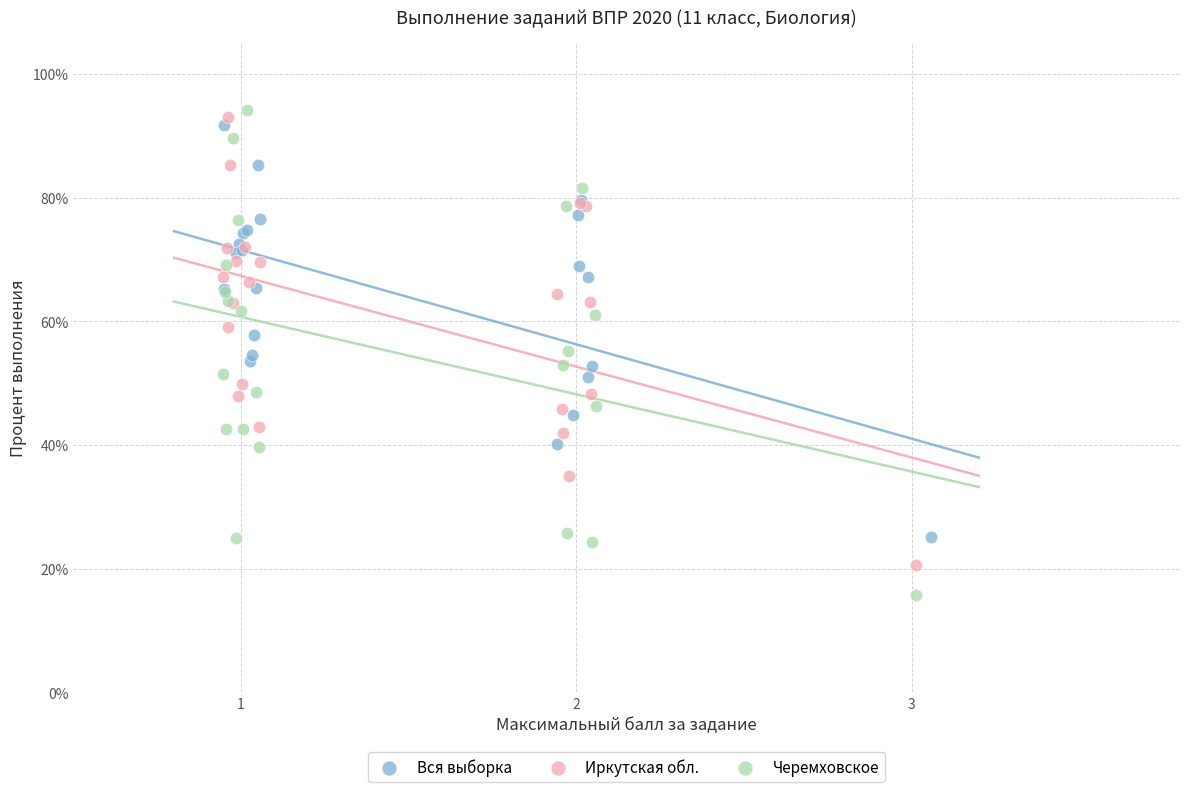

Which series has the widest spread of Y values?

Черемховское